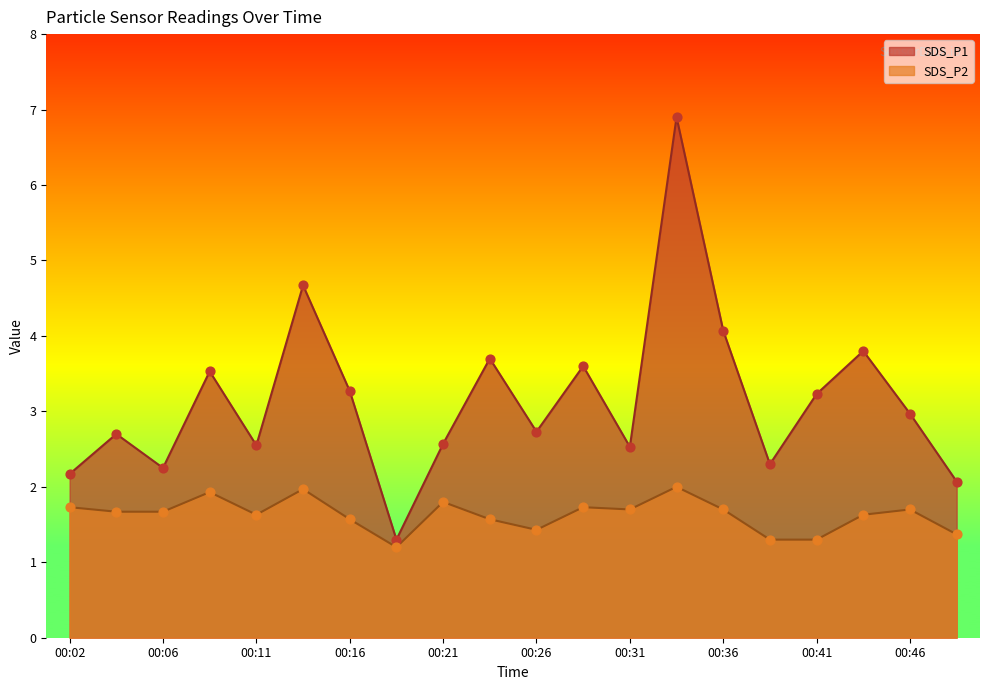

Which series has the widest spread of Y values?

SDS_P1